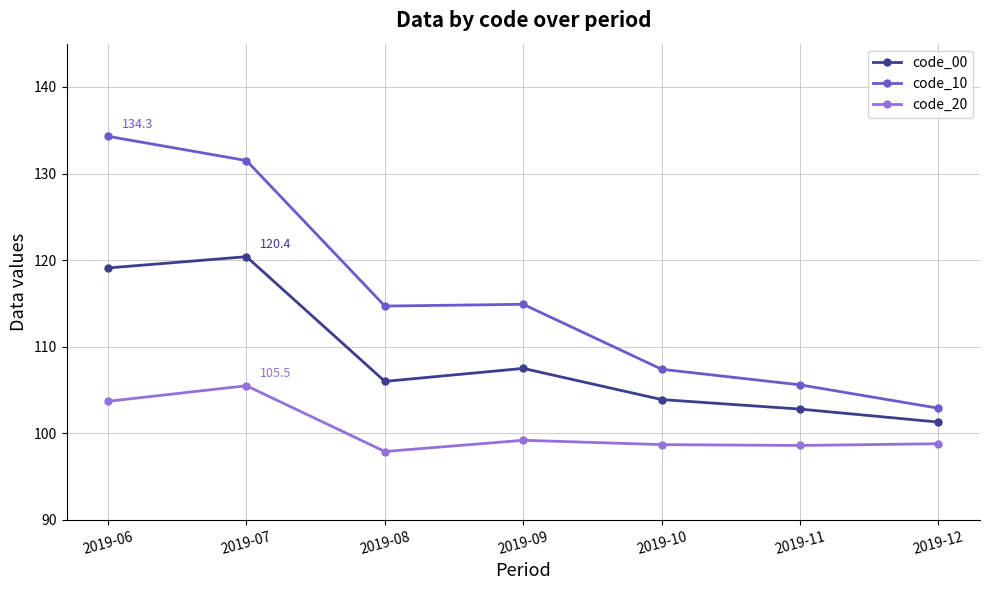

How many categories are shown in the chart?

7